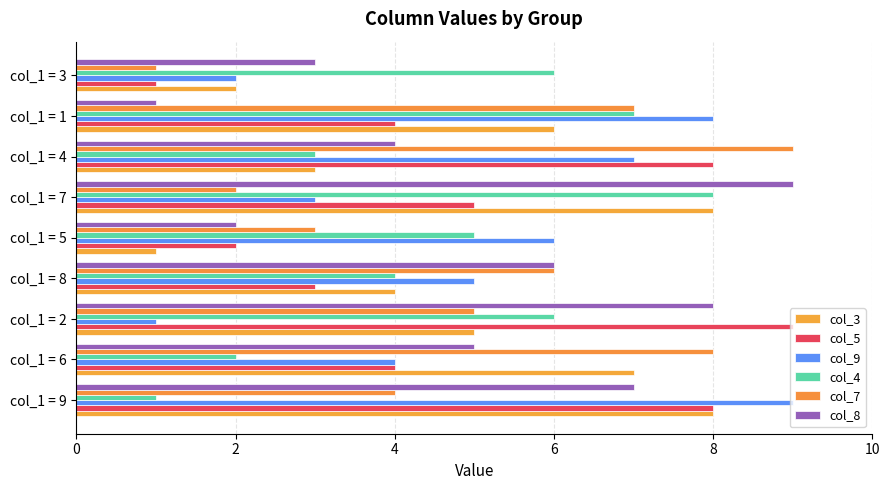

Reading left to right, list all the values displayed in this chart.

col_3: 8	7	5	4	1	8	3	6	2
col_5: 8	4	9	3	2	5	8	4	1
col_9: 9	4	1	5	6	3	7	8	2
col_4: 1	2	6	4	5	8	3	7	6
col_7: 4	8	5	6	3	2	9	7	1
col_8: 7	5	8	6	2	9	4	1	3